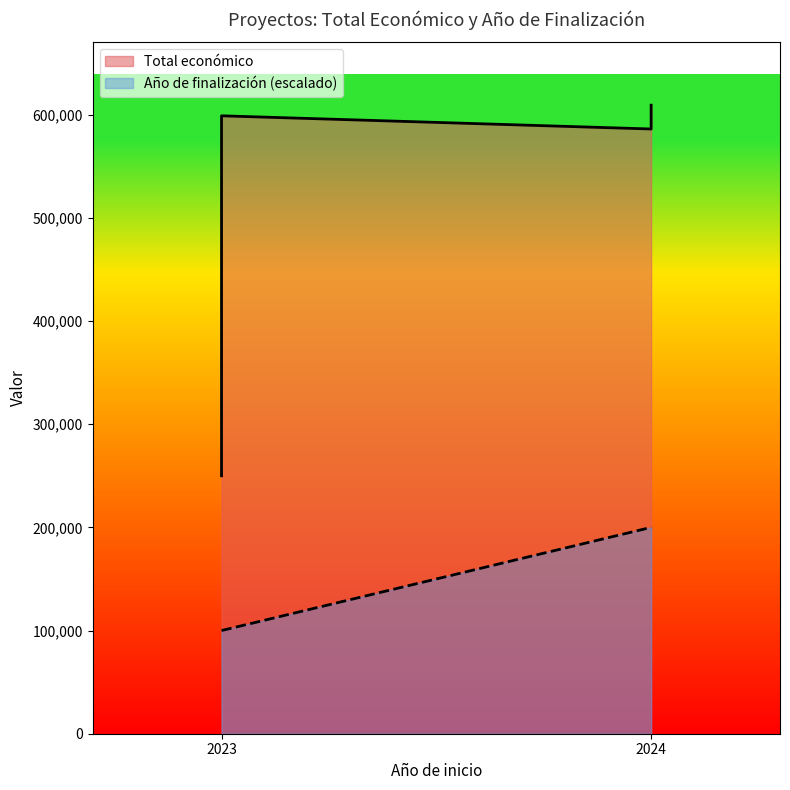

Is it true that Año de finalización equals 100000 at 2023?

True